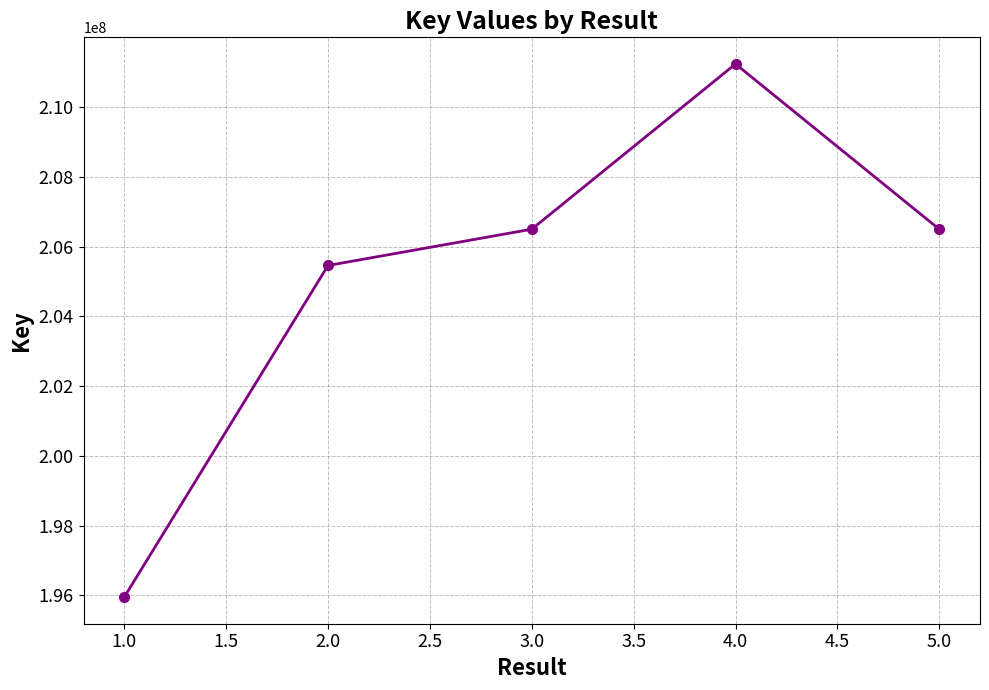

Which label corresponds to the largest value in the chart?

4.0